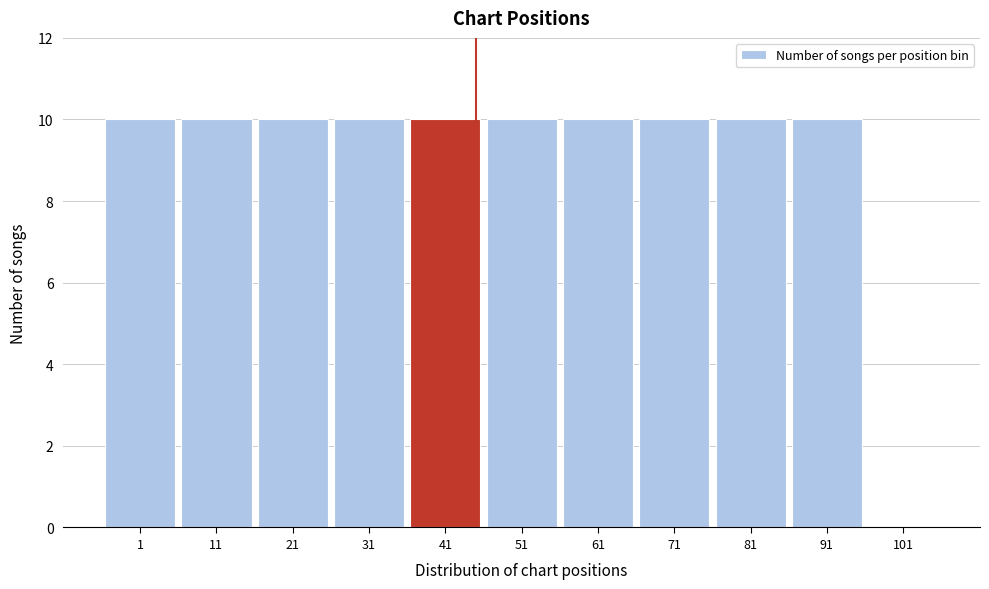

Reading right to left, list all the values displayed in this chart.

101=0	91=10	81=10	71=10	61=10	51=10	41=10	31=10	21=10	11=10	1=10